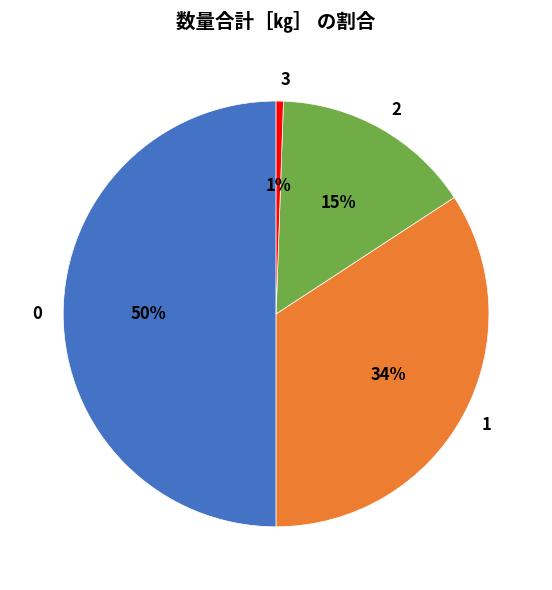

Is the sum of 0 and 1 greater than half?

Yes